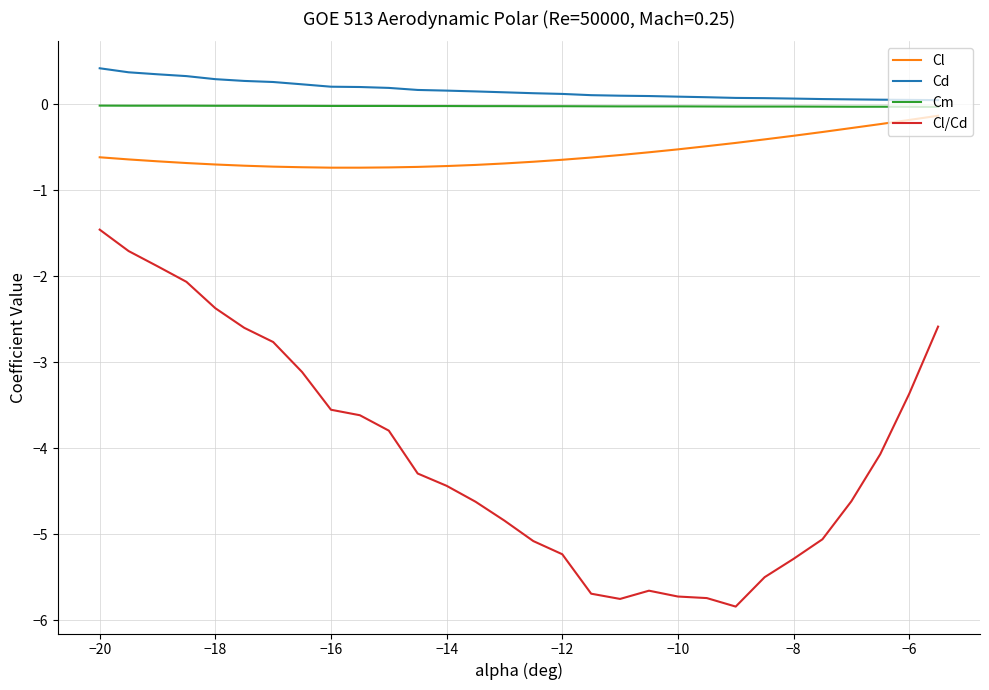

What is the maximum value shown in the chart?

0.4